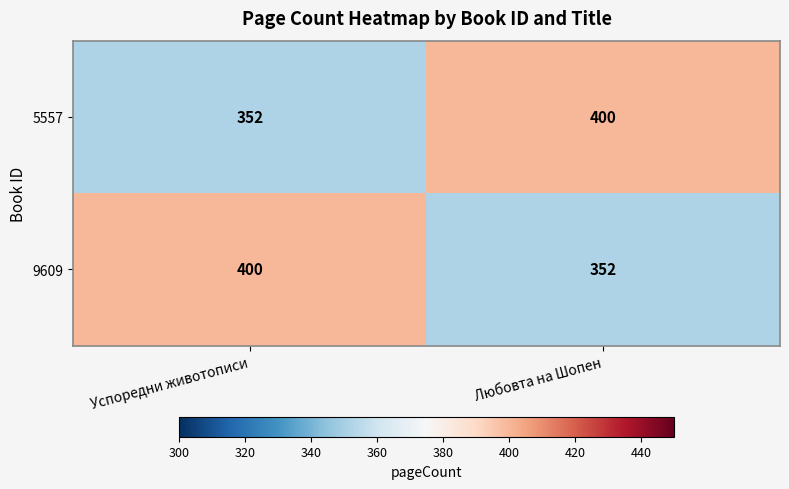

Is it true that 9609 equals 634 at Успоредни животописи?

False